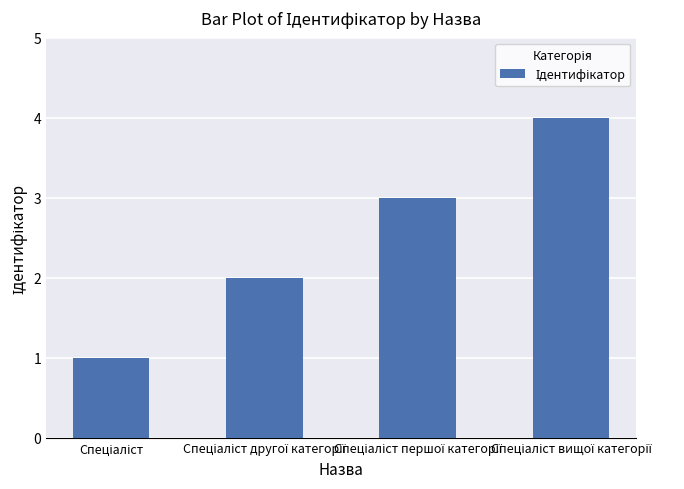

What is the sum of all values?

10